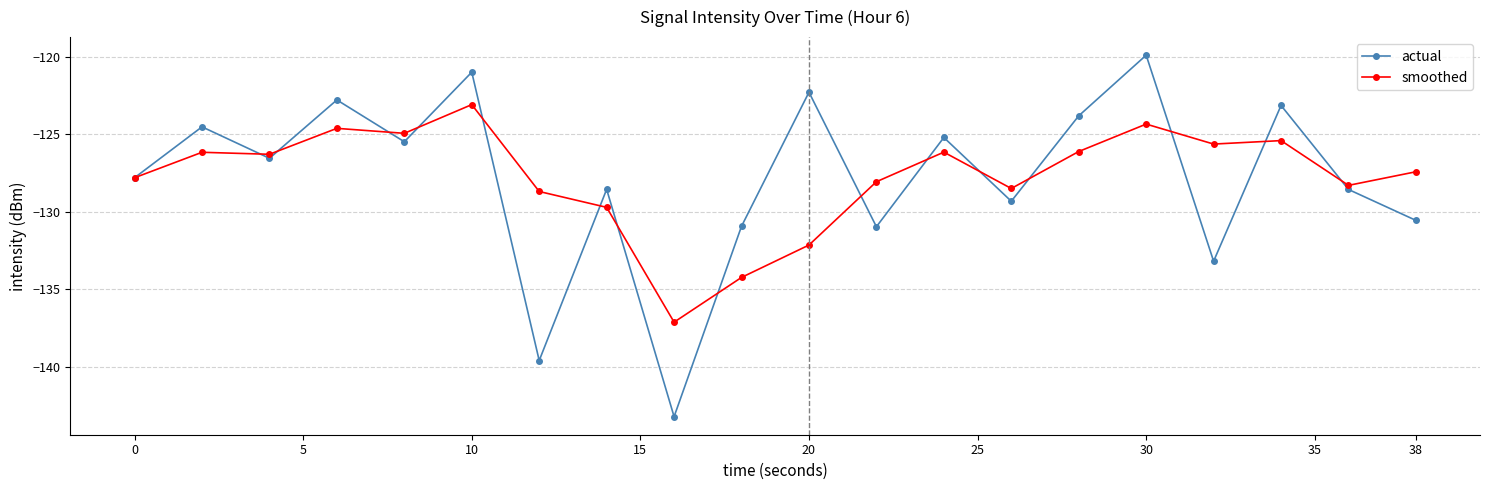

What is the value of the smoothed point at the 16th from the left?

-124.4